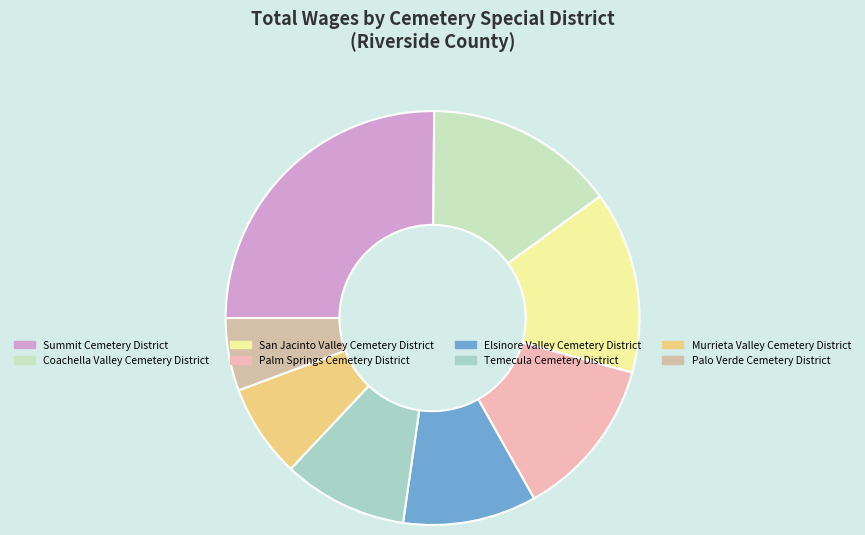

How many slices are in this pie chart?

8